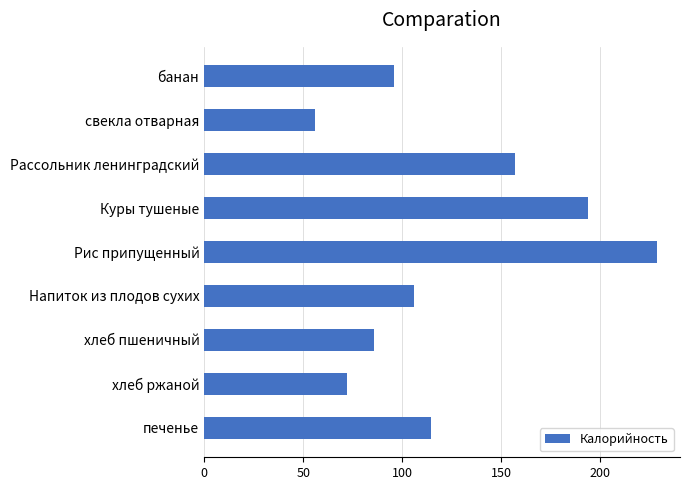

Between Куры тушеные and свекла отварная, which is larger?

Куры тушеные